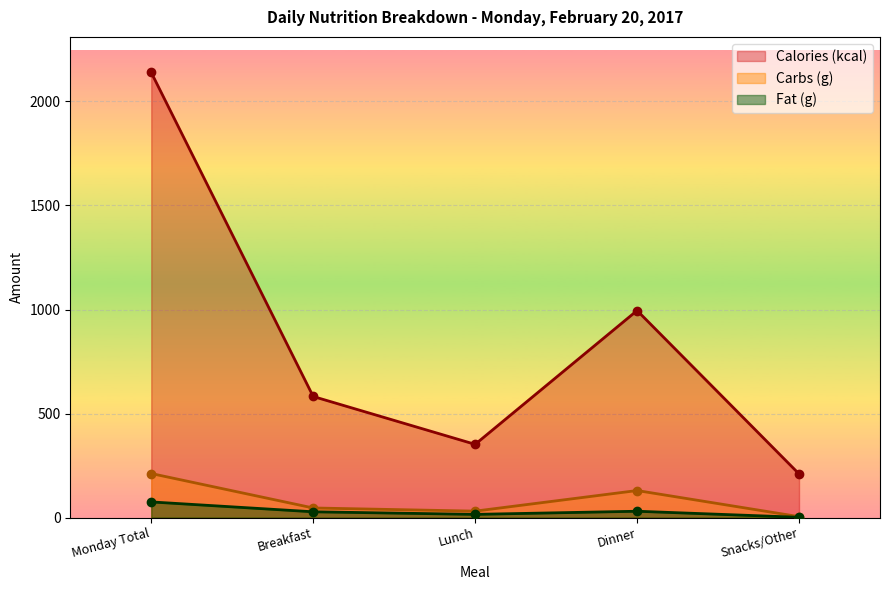

What is the sum of the Calories (kcal) values at Monday Total and Breakfast?

2721.0